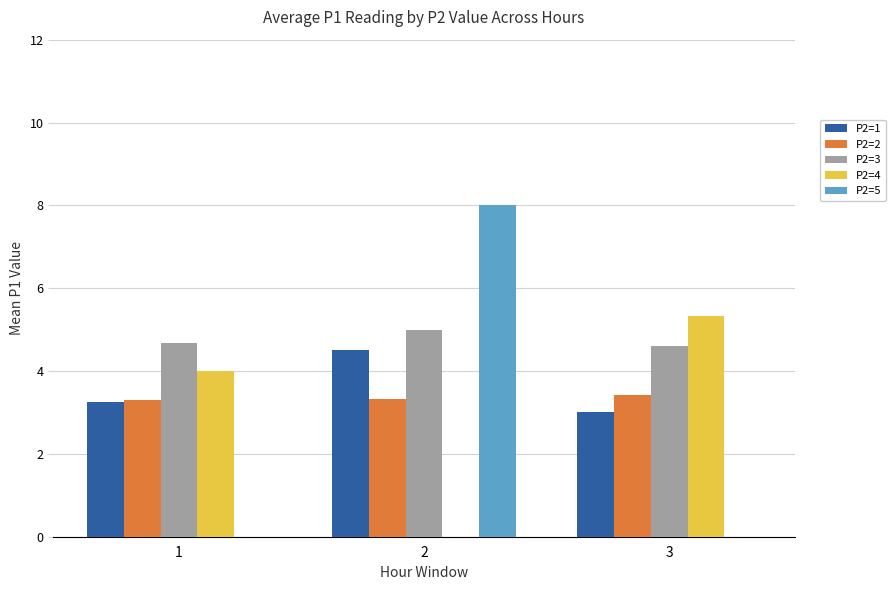

The value of P2=5 at 2 is 8.0. True or false?

True